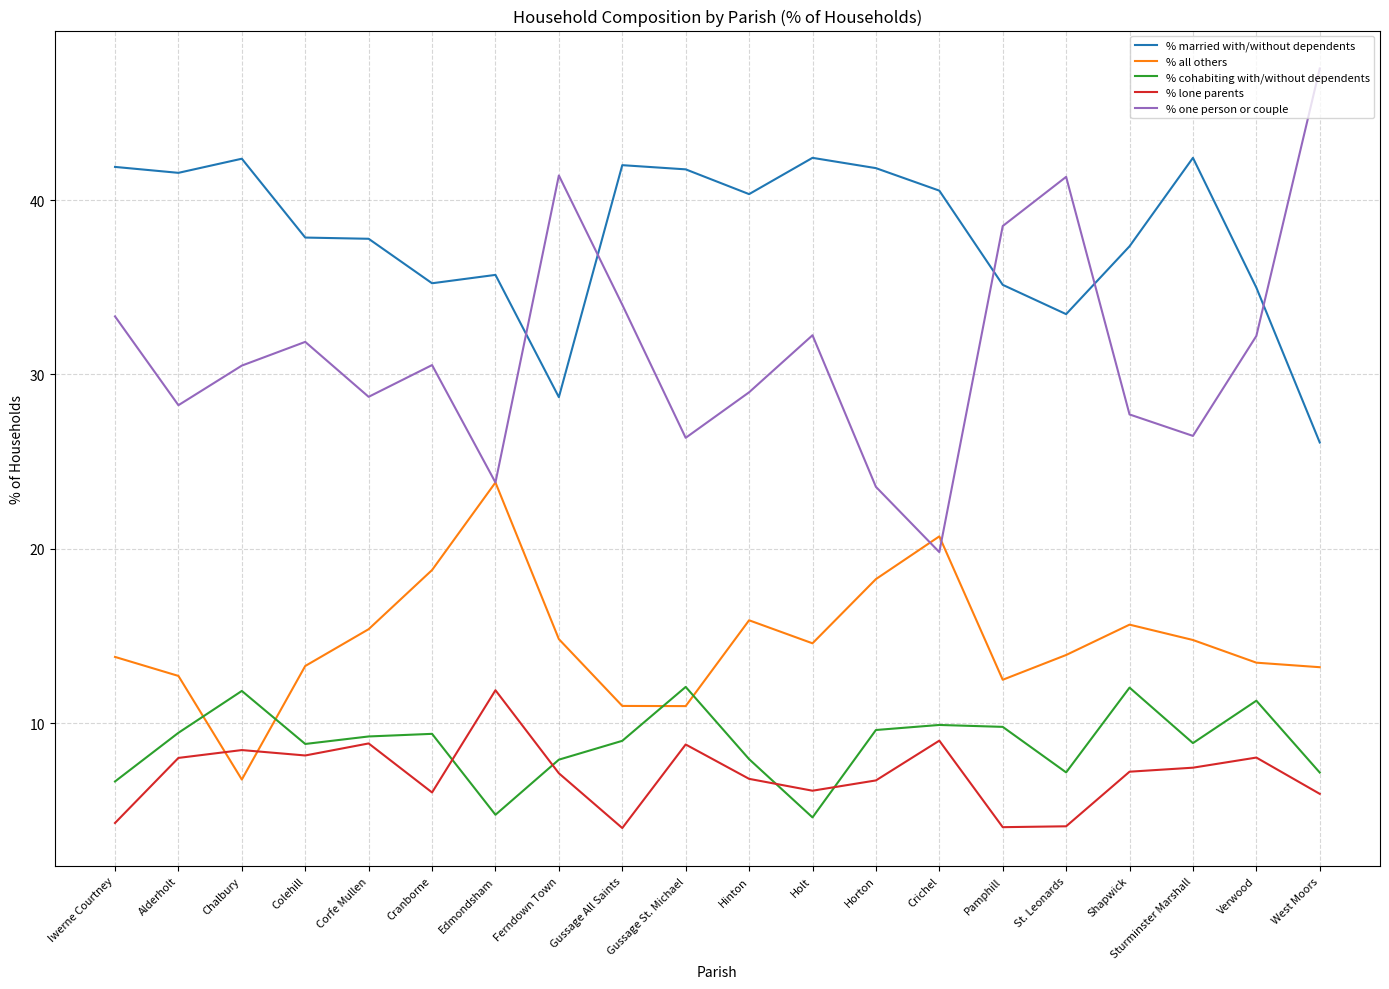

Which series has the largest total across all categories?

% married with/without dependents